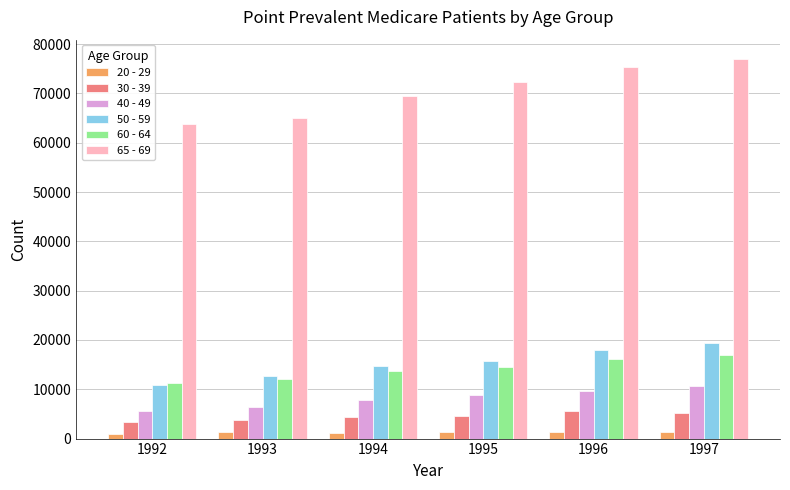

The value of 60 - 64 at 1997 is 6596. True or false?

False